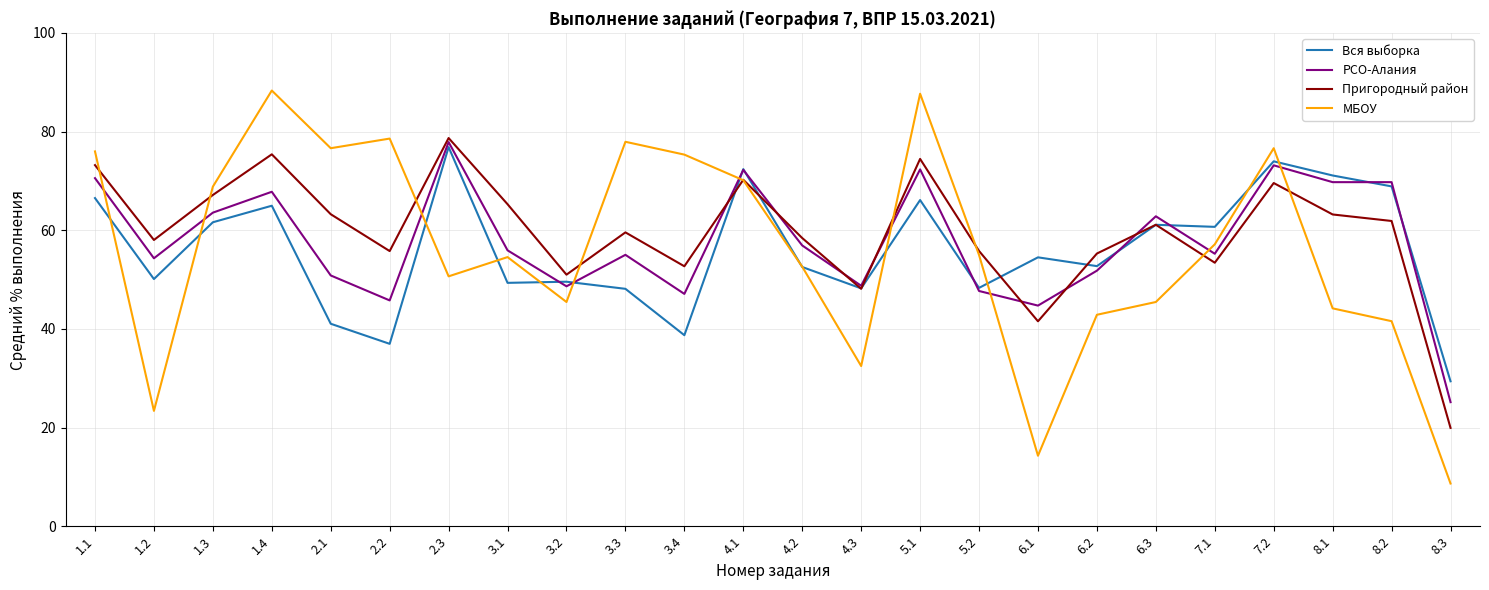

What is the highest value of the МБОУ series?

88.3